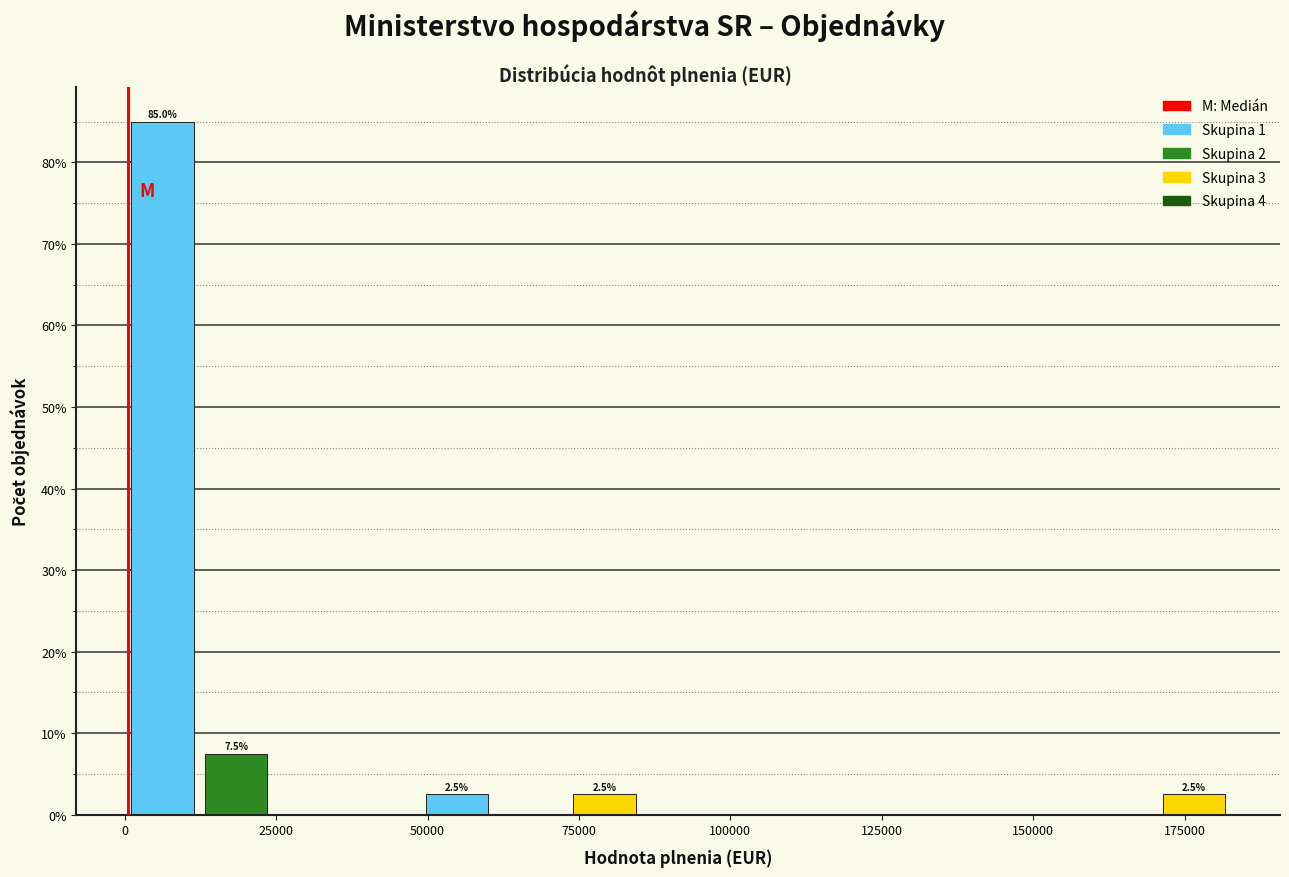

Around what value on the x-axis is the tallest bar? Give the approximate position of its centre, as read against the axis.

5000